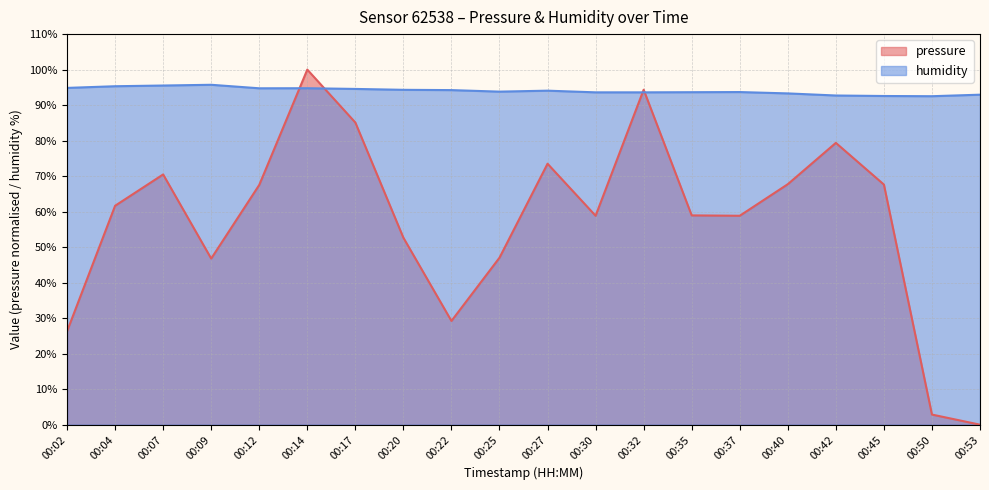

Which series has the largest range (max minus min)?

pressure